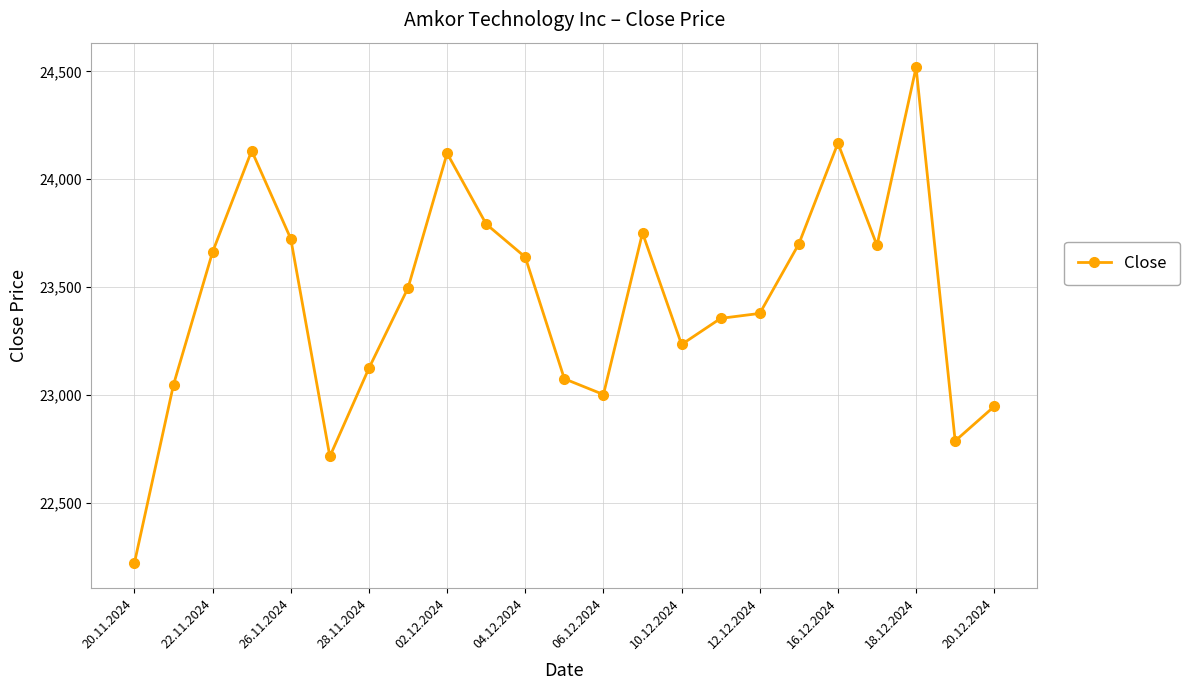

How many interior local valleys (lower than both neighbors) does the data have?

5